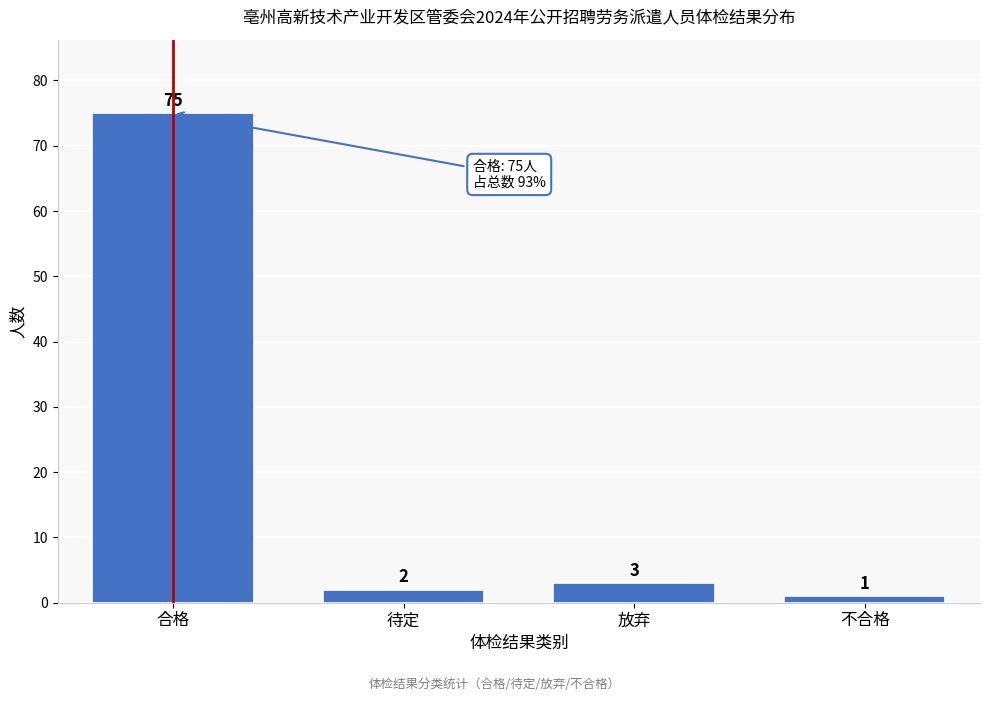

Reading left to right, extract all data points from this chart.

75	2	3	1